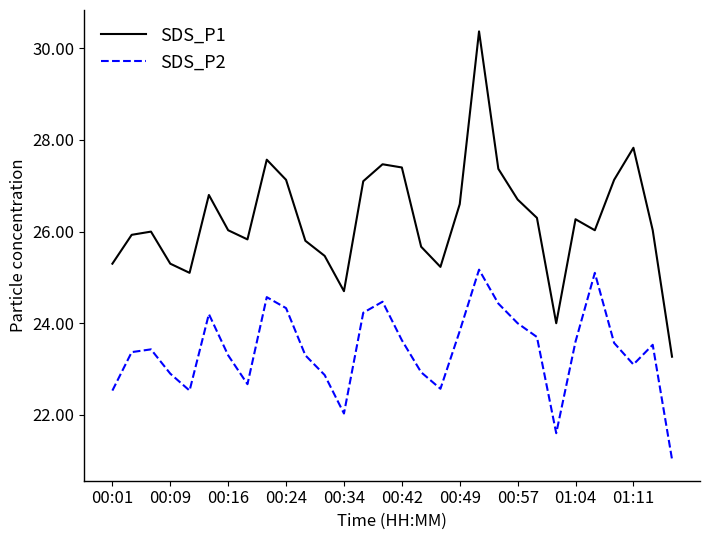

At how many categories does at least one series exceed 25?

27